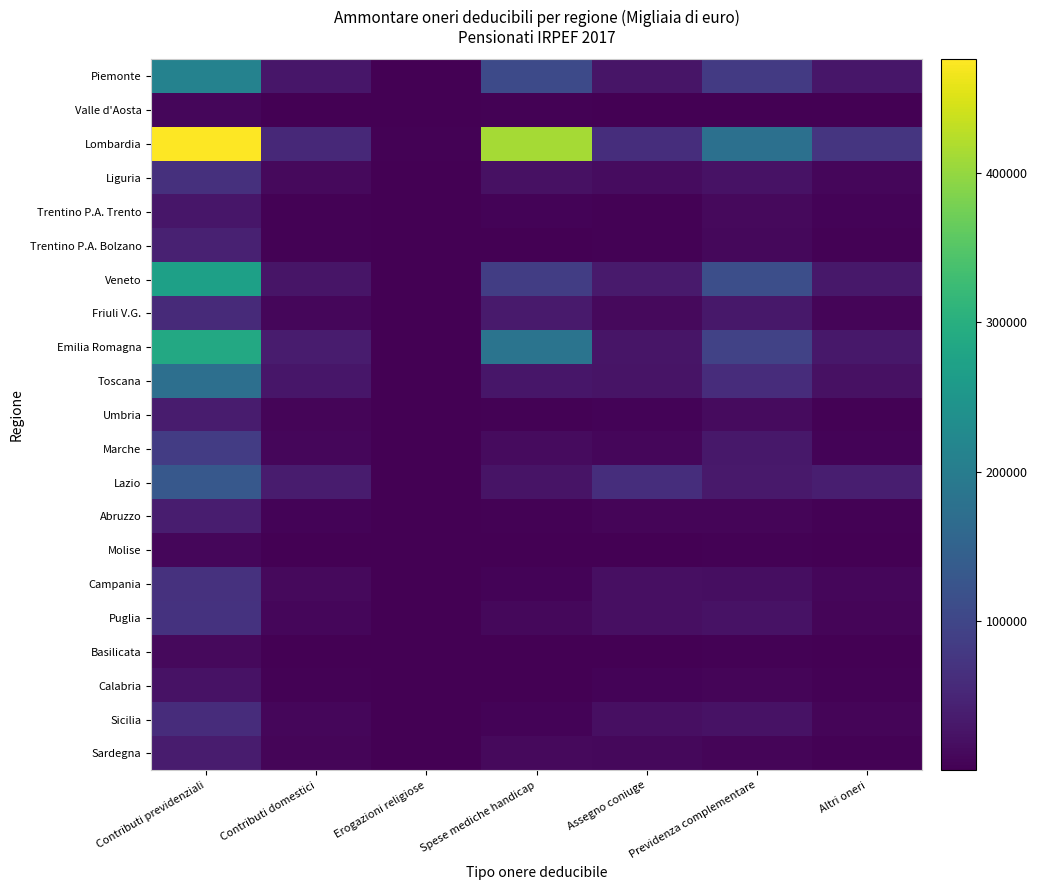

Reading left to right, what are all the values shown in this chart?

Piemonte: Contributi previdenziali=211593	Contributi domestici=28741	Erogazioni religiose=1537	Spese mediche handicap=107170	Assegno coniuge=26175	Previdenza complementare=80296	Altri oneri=28641
Valle d'Aosta: Contributi previdenziali=7770	Contributi domestici=876	Erogazioni religiose=45	Spese mediche handicap=2362	Assegno coniuge=741	Previdenza complementare=1438	Altri oneri=715
Lombardia: Contributi previdenziali=475844	Contributi domestici=55277	Erogazioni religiose=2960	Spese mediche handicap=411459	Assegno coniuge=61745	Previdenza complementare=175487	Altri oneri=72697
Liguria: Contributi previdenziali=66289	Contributi domestici=11539	Erogazioni religiose=484	Spese mediche handicap=21866	Assegno coniuge=16546	Previdenza complementare=23515	Altri oneri=8403
Trentino P.A. Trento: Contributi previdenziali=29745	Contributi domestici=2623	Erogazioni religiose=162	Spese mediche handicap=4129	Assegno coniuge=3646	Previdenza complementare=12088	Altri oneri=4137
Trentino P.A. Bolzano: Contributi previdenziali=44240	Contributi domestici=2151	Erogazioni religiose=92	Spese mediche handicap=400	Assegno coniuge=3108	Previdenza complementare=9687	Altri oneri=3368
Veneto: Contributi previdenziali=270830	Contributi domestici=26457	Erogazioni religiose=963	Spese mediche handicap=86010	Assegno coniuge=34262	Previdenza complementare=113618	Altri oneri=29966
Friuli V.G.: Contributi previdenziali=56275	Contributi domestici=7768	Erogazioni religiose=319	Spese mediche handicap=35232	Assegno coniuge=11231	Previdenza complementare=31437	Altri oneri=6337
Emilia Romagna: Contributi previdenziali=286767	Contributi domestici=36221	Erogazioni religiose=877	Spese mediche handicap=183116	Assegno coniuge=26233	Previdenza complementare=93419	Altri oneri=31049
Toscana: Contributi previdenziali=174223	Contributi domestici=29492	Erogazioni religiose=701	Spese mediche handicap=28613	Assegno coniuge=25807	Previdenza complementare=60437	Altri oneri=21150
Umbria: Contributi previdenziali=36689	Contributi domestici=7089	Erogazioni religiose=89	Spese mediche handicap=3420	Assegno coniuge=5420	Previdenza complementare=14525	Altri oneri=3245
Marche: Contributi previdenziali=84139	Contributi domestici=8984	Erogazioni religiose=223	Spese mediche handicap=13996	Assegno coniuge=7558	Previdenza complementare=31424	Altri oneri=4909
Lazio: Contributi previdenziali=130361	Contributi domestici=36862	Erogazioni religiose=1656	Spese mediche handicap=24325	Assegno coniuge=61975	Previdenza complementare=31659	Altri oneri=39101
Abruzzo: Contributi previdenziali=37463	Contributi domestici=3767	Erogazioni religiose=92	Spese mediche handicap=1970	Assegno coniuge=5743	Previdenza complementare=7174	Altri oneri=3177
Molise: Contributi previdenziali=9176	Contributi domestici=574	Erogazioni religiose=26	Spese mediche handicap=676	Assegno coniuge=955	Previdenza complementare=2681	Altri oneri=794
Campania: Contributi previdenziali=67751	Contributi domestici=11752	Erogazioni religiose=447	Spese mediche handicap=5091	Assegno coniuge=18774	Previdenza complementare=18316	Altri oneri=8687
Puglia: Contributi previdenziali=70560	Contributi domestici=7687	Erogazioni religiose=425	Spese mediche handicap=9990	Assegno coniuge=19544	Previdenza complementare=22509	Altri oneri=7404
Basilicata: Contributi previdenziali=11868	Contributi domestici=929	Erogazioni religiose=53	Spese mediche handicap=604	Assegno coniuge=1105	Previdenza complementare=3453	Altri oneri=1266
Calabria: Contributi previdenziali=23125	Contributi domestici=3021	Erogazioni religiose=132	Spese mediche handicap=1211	Assegno coniuge=3814	Previdenza complementare=6351	Altri oneri=1907
Sicilia: Contributi previdenziali=60574	Contributi domestici=8974	Erogazioni religiose=472	Spese mediche handicap=5180	Assegno coniuge=18750	Previdenza complementare=23920	Altri oneri=6486
Sardegna: Contributi previdenziali=36202	Contributi domestici=6161	Erogazioni religiose=173	Spese mediche handicap=11420	Assegno coniuge=10386	Previdenza complementare=7062	Altri oneri=3704